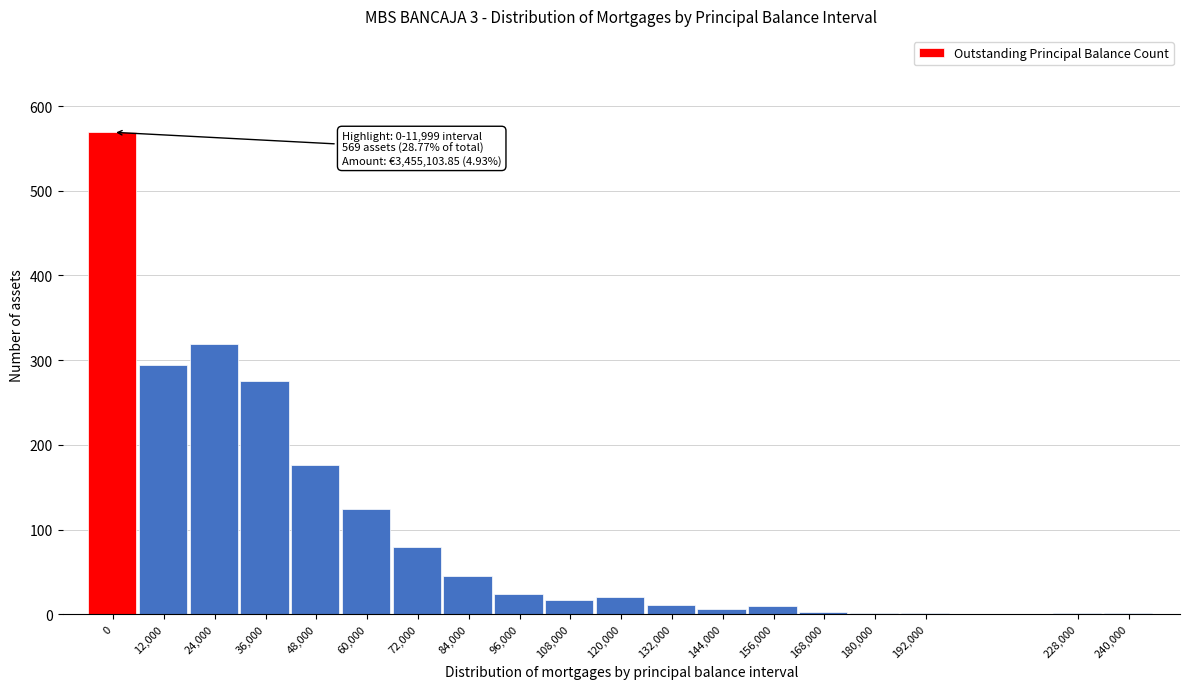

True or false: the data shows 86 at 24,000.

False